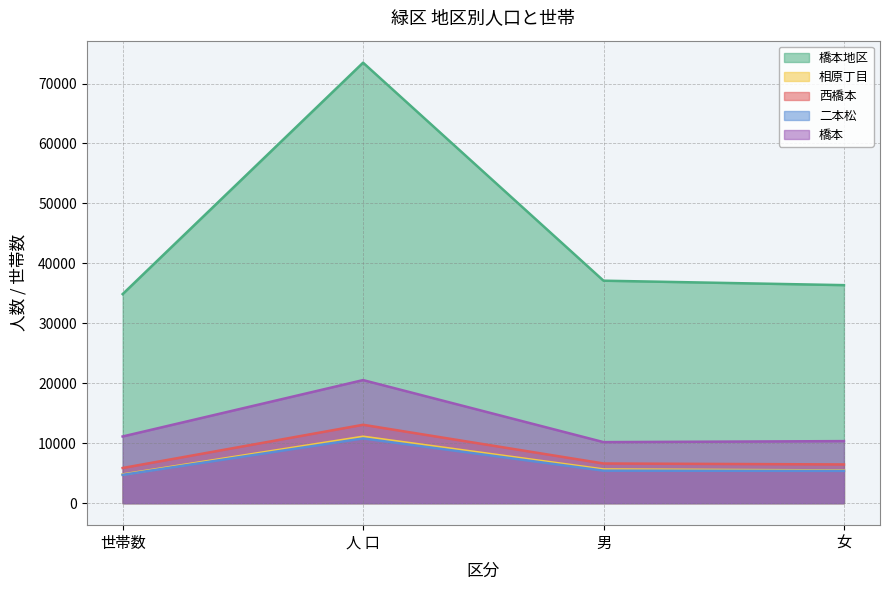

Where is 橋本 nearest to the value 15354?

世帯数